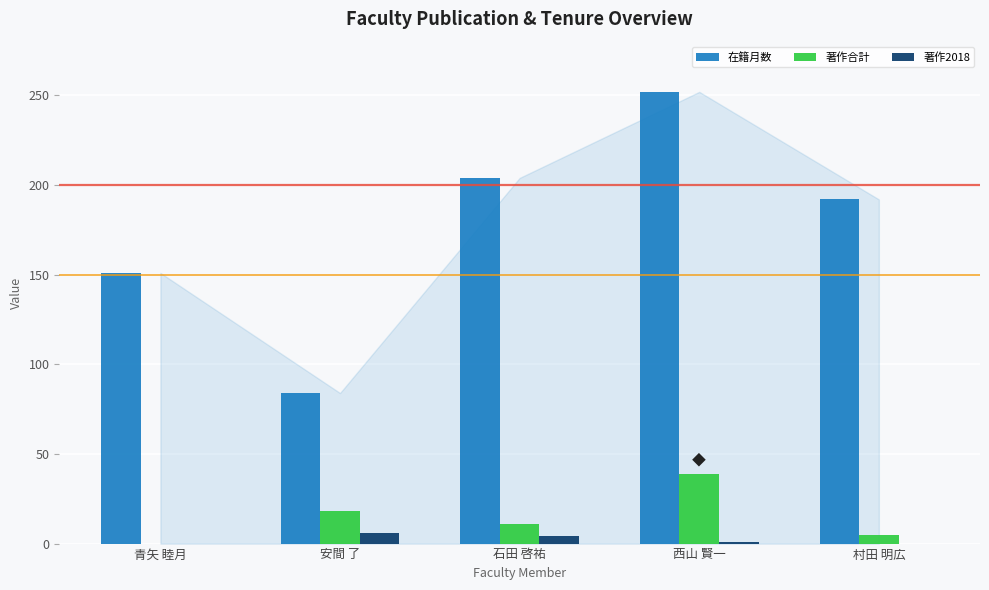

Which series has the largest total across all categories?

在籍月数